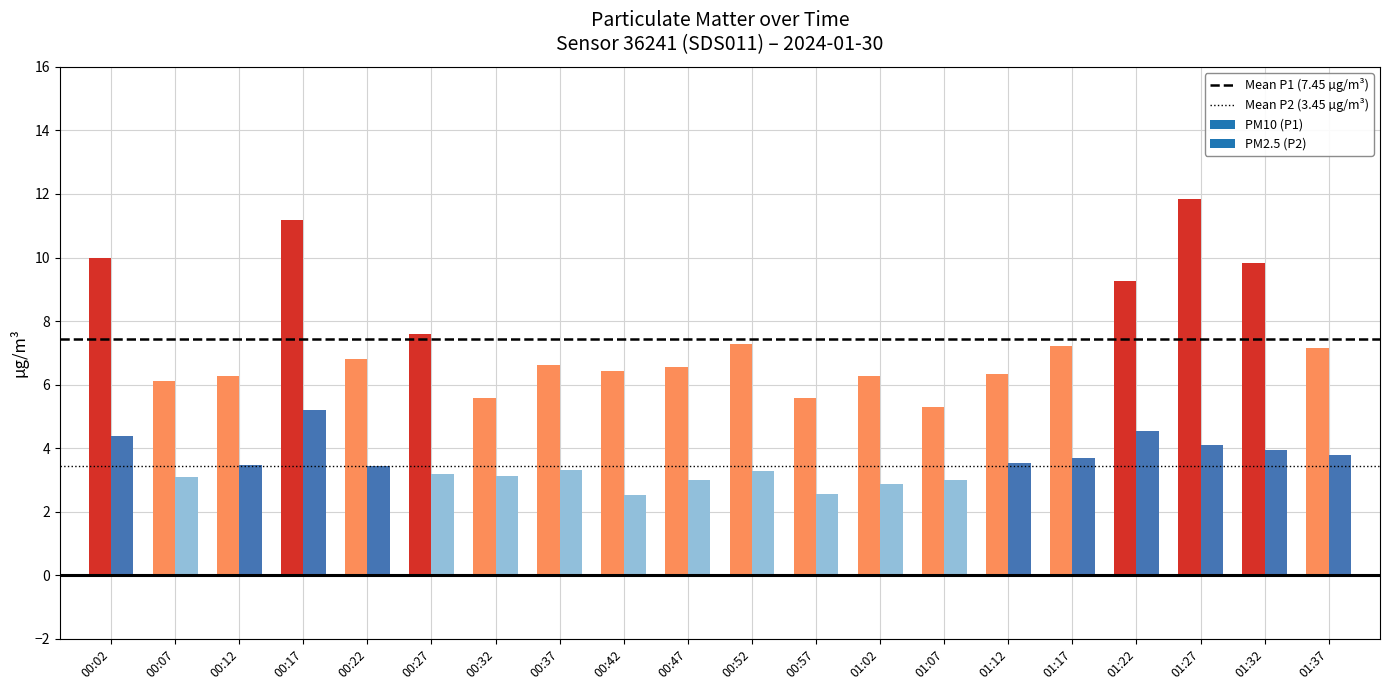

What is the sum of all Mean P2 (3.45 µg/m³) values?

6.9